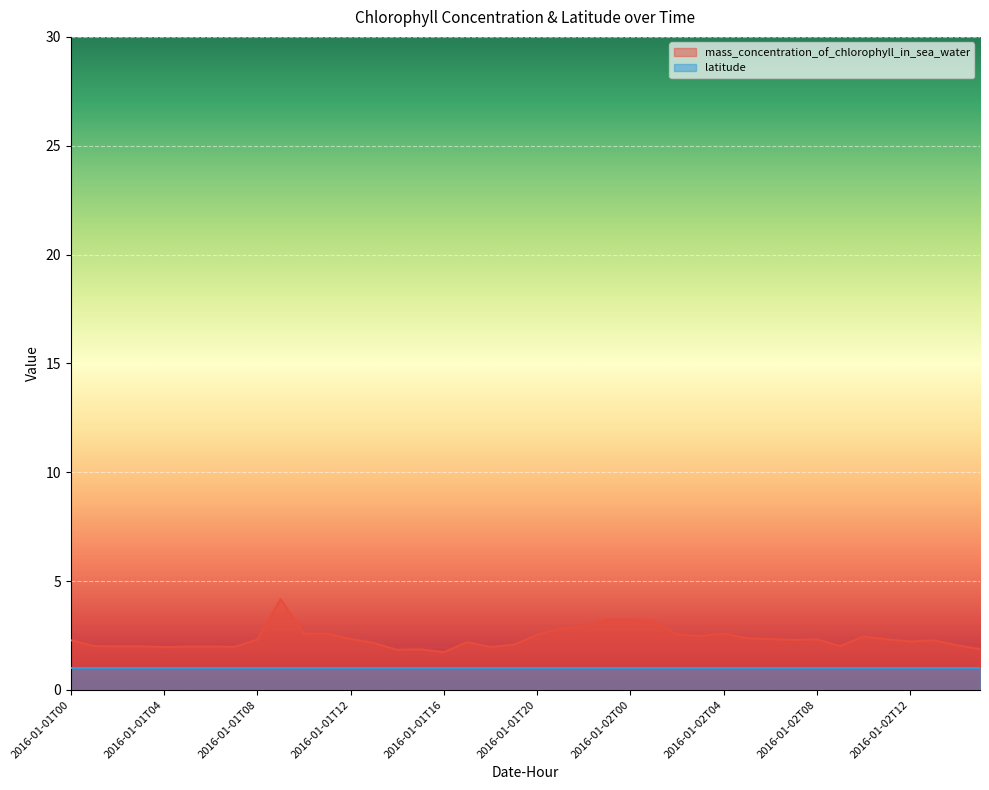

What position from the left is 2016-01-01T15?

16